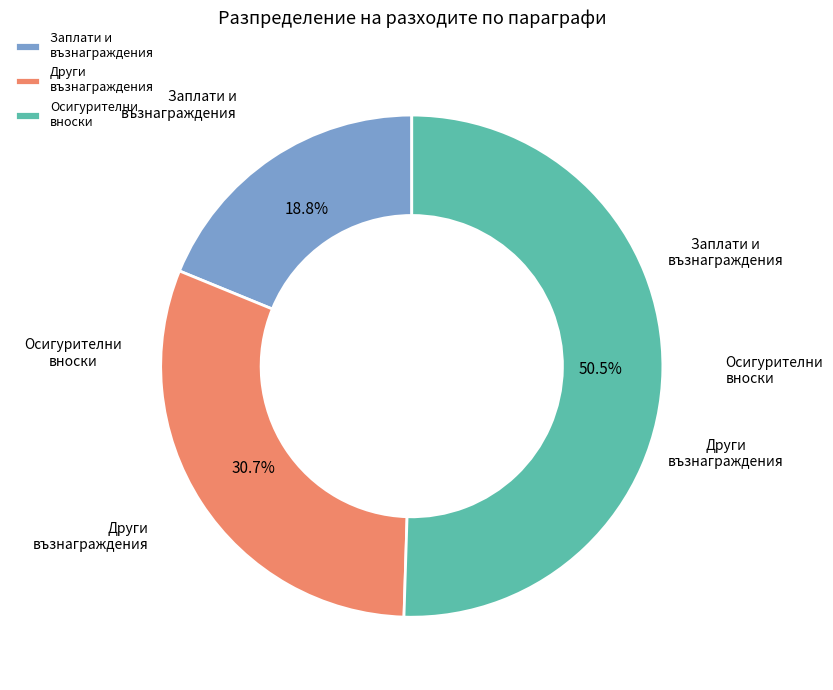

Which category accounts for the majority?

Осигурителни вноски